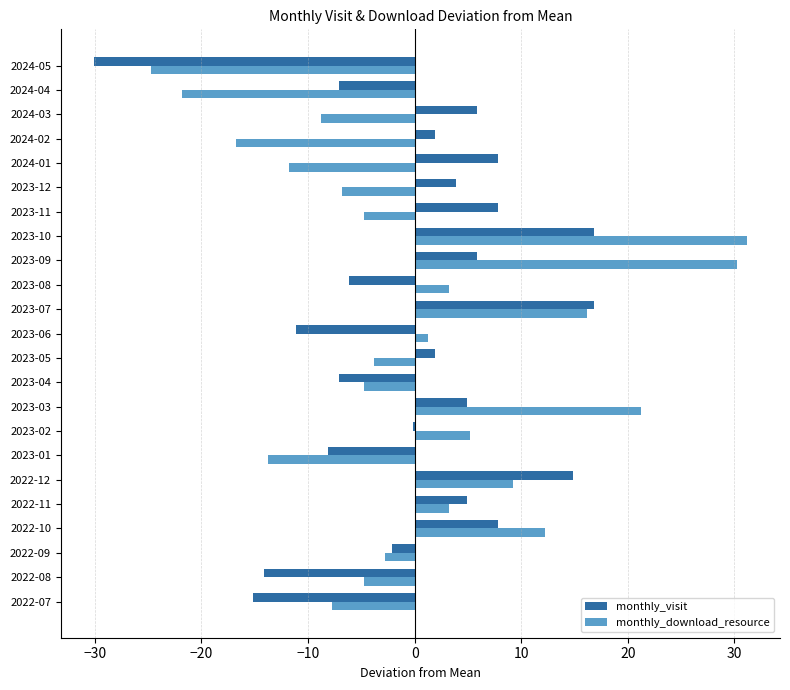

How many data points does each series have?

23